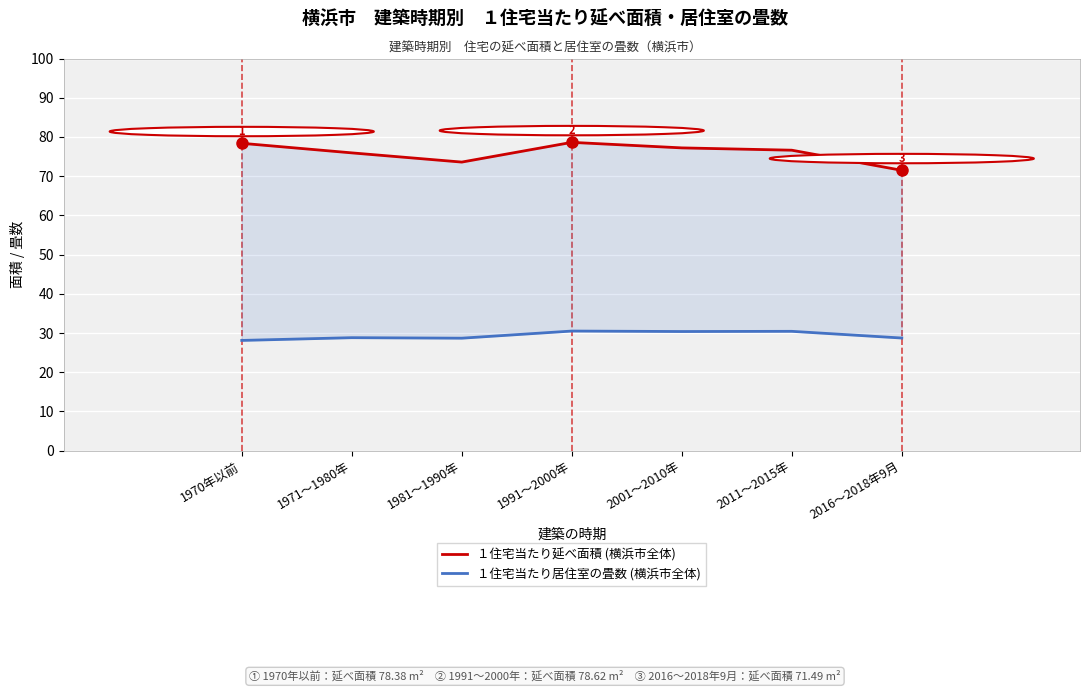

In １住宅当たり延べ面積 (横浜市全体), how many points are higher than both neighbors (excluding endpoints)?

1